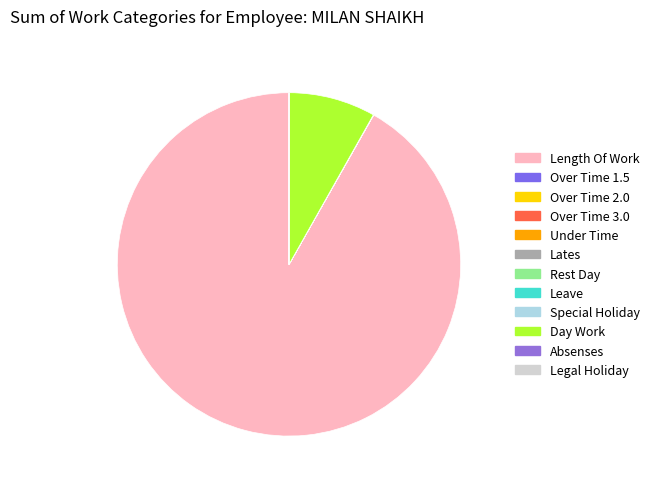

Count the number of slices in the pie.

12